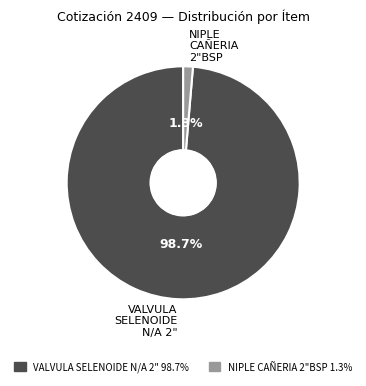

Which slice is the largest?

VALVULA SELENOIDE N/A 2"